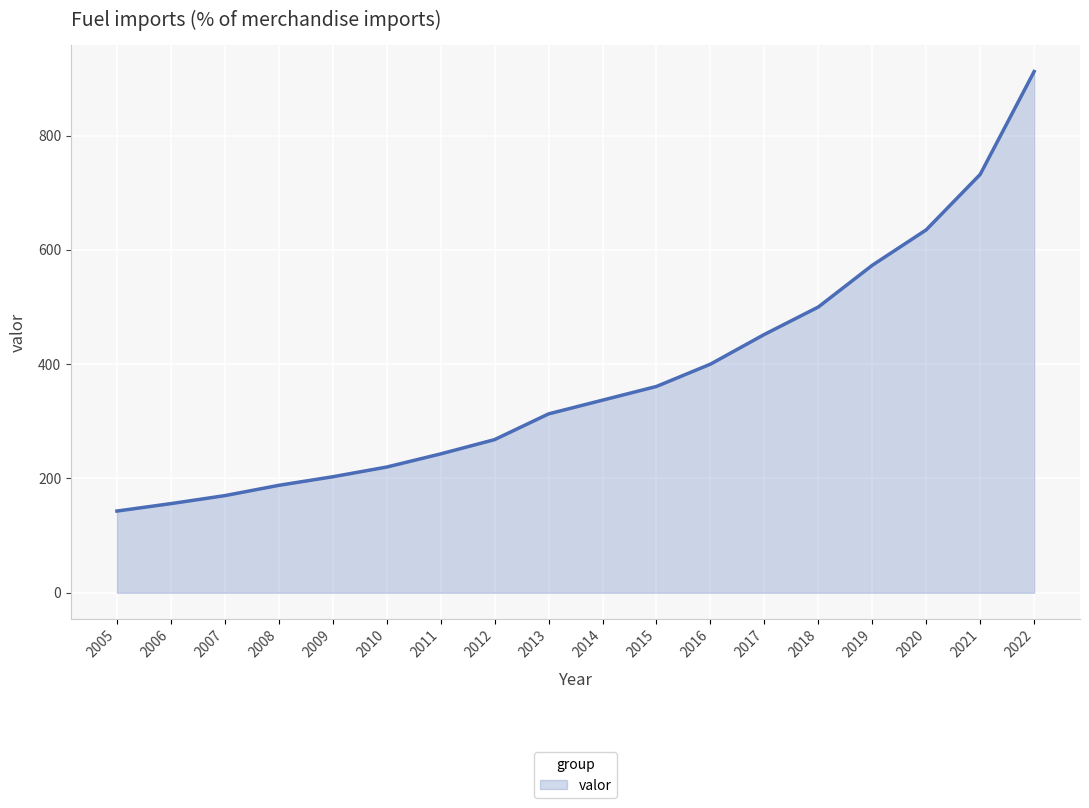

Reading right to left, extract all data points from this chart.

912	732	635	573	500	452	400	361	337	313	268	243	220	203	188	170	156	143